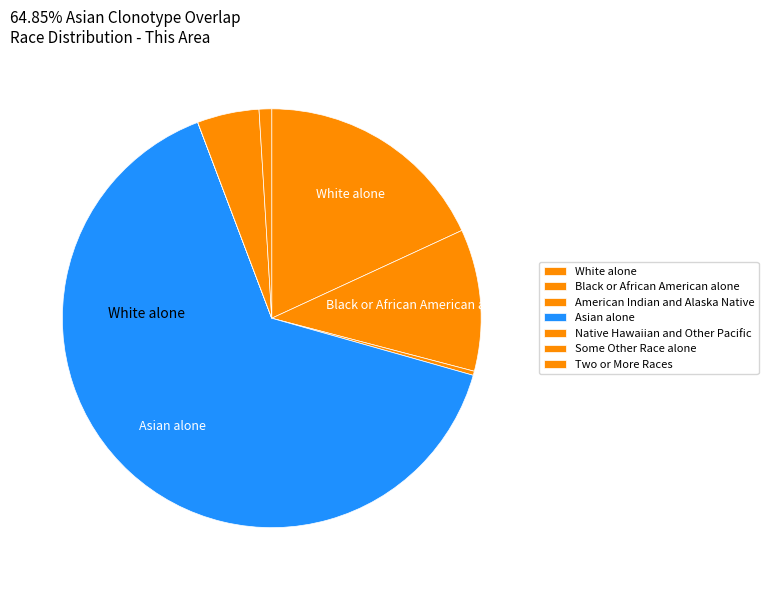

What is the change in value from Black or African American alone to Two or More Races?

-1997